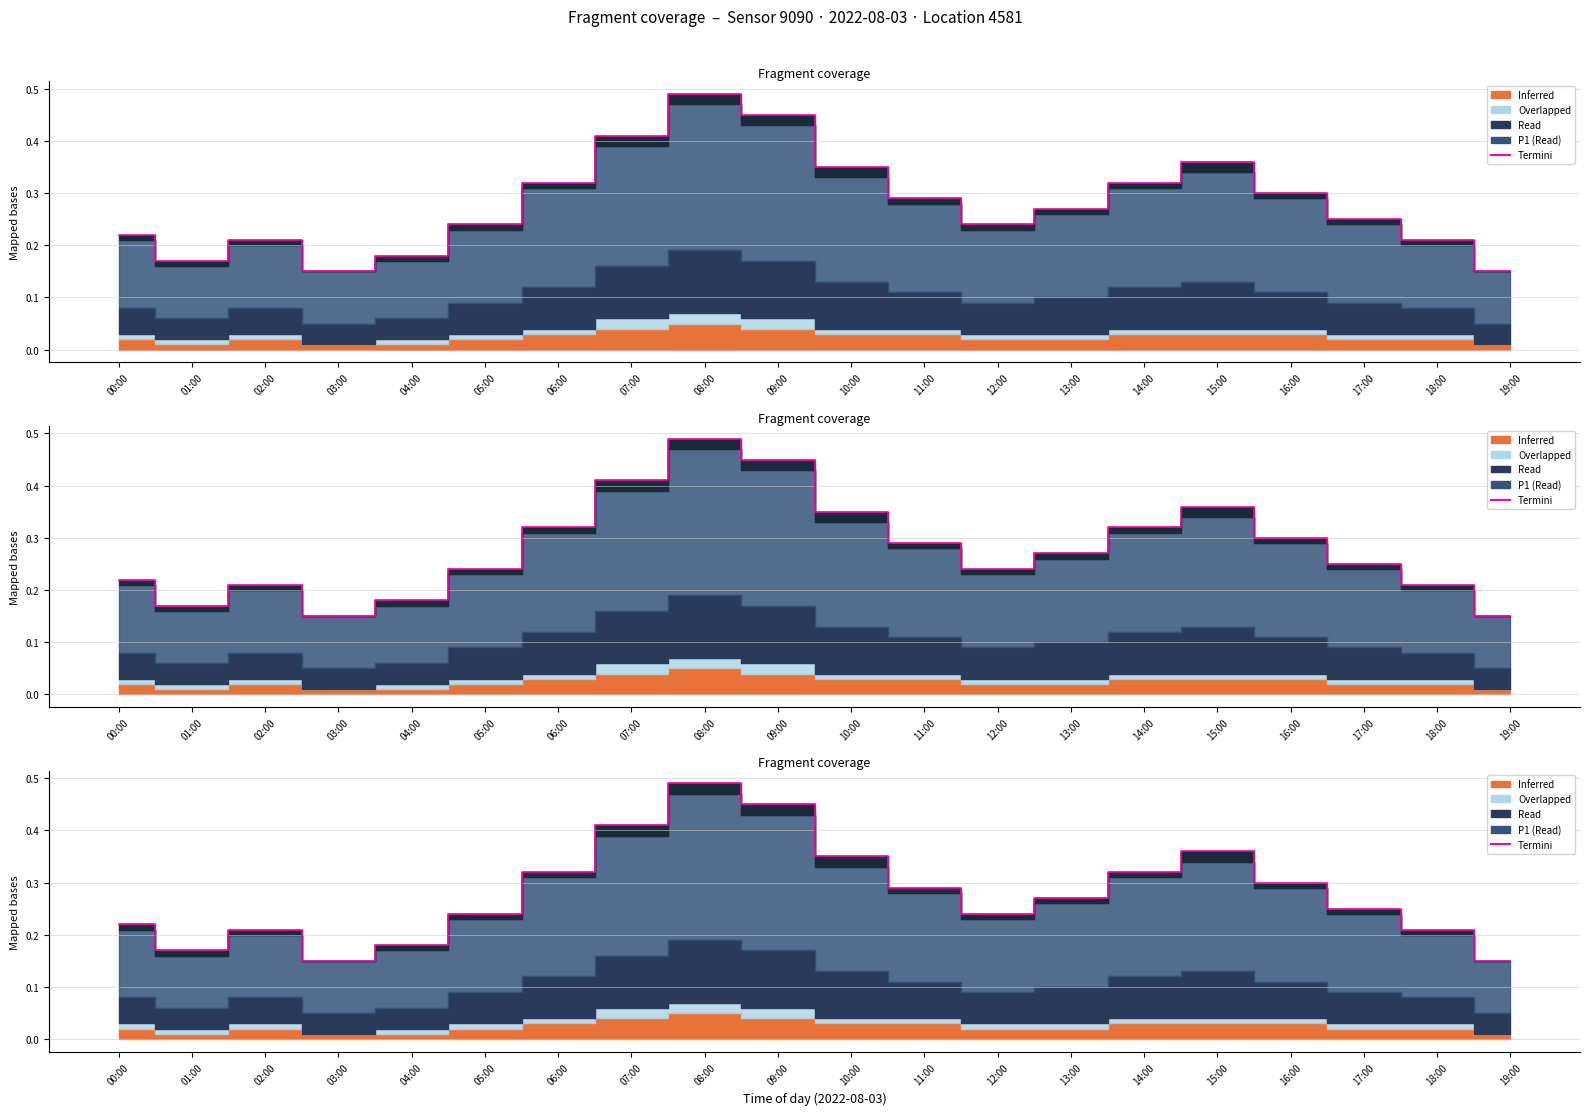

The chart shows a value of 0.3 at 14:00. True or false?

True